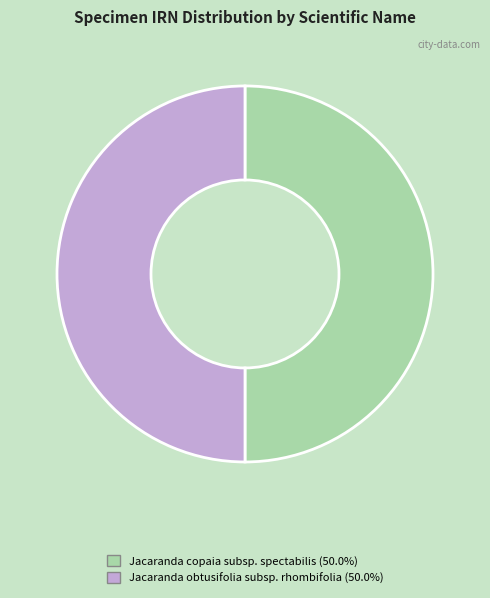

How many segments does this pie chart have?

2